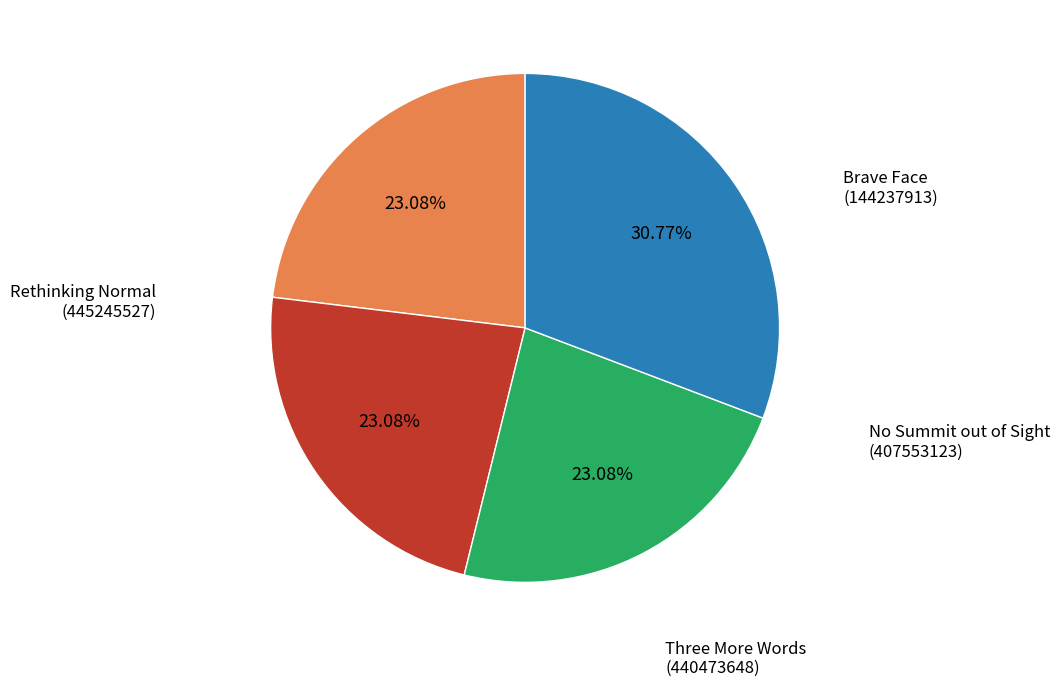

Is there any slice that represents more than half of the pie?

No